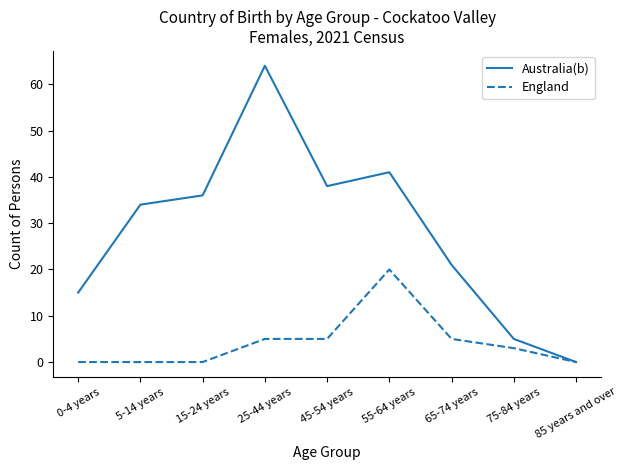

Reading left to right, extract all data points from this chart.

Australia(b): 0-4 years=15	5-14 years=34	15-24 years=36	25-44 years=64	45-54 years=38	55-64 years=41	65-74 years=21	75-84 years=5	85 years and over=0
England: 0-4 years=0	5-14 years=0	15-24 years=0	25-44 years=5	45-54 years=5	55-64 years=20	65-74 years=5	75-84 years=3	85 years and over=0